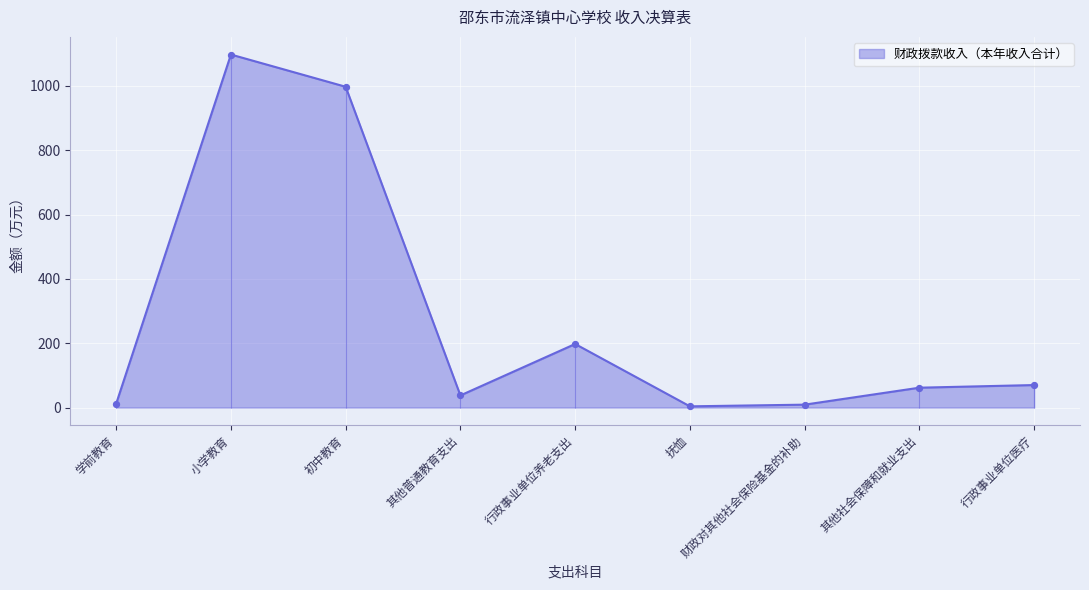

Approximately how many times larger is the value at 初中教育 compared to 学前教育?

82.8